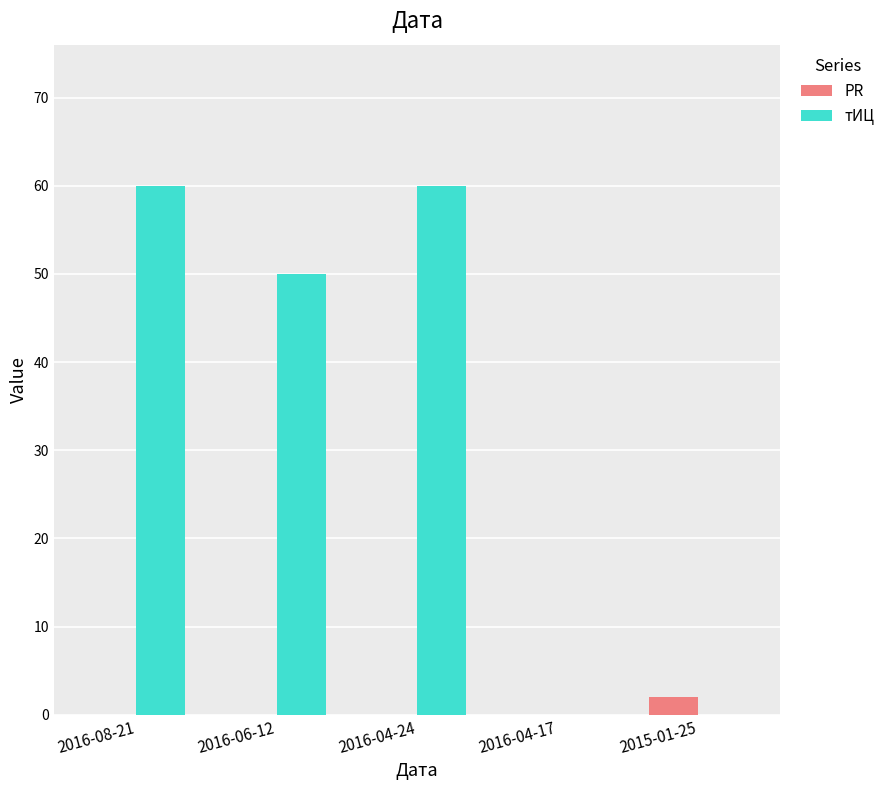

Where is тИЦ nearest to the value 30?

2016-06-12